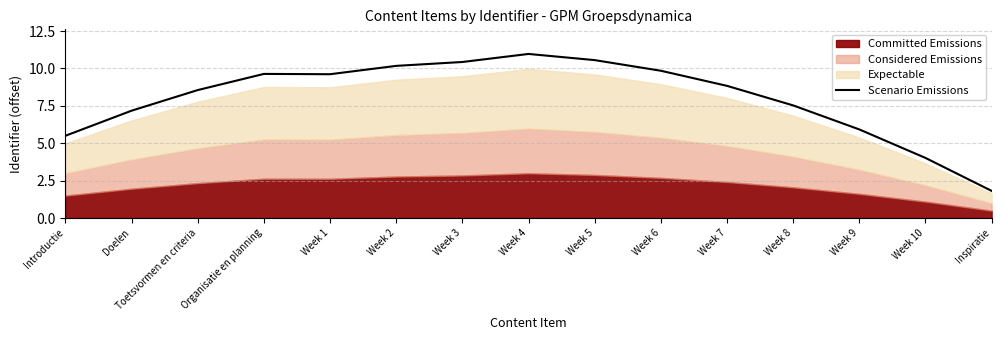

How many points are higher than both their immediate neighbors (excluding endpoints)?

2